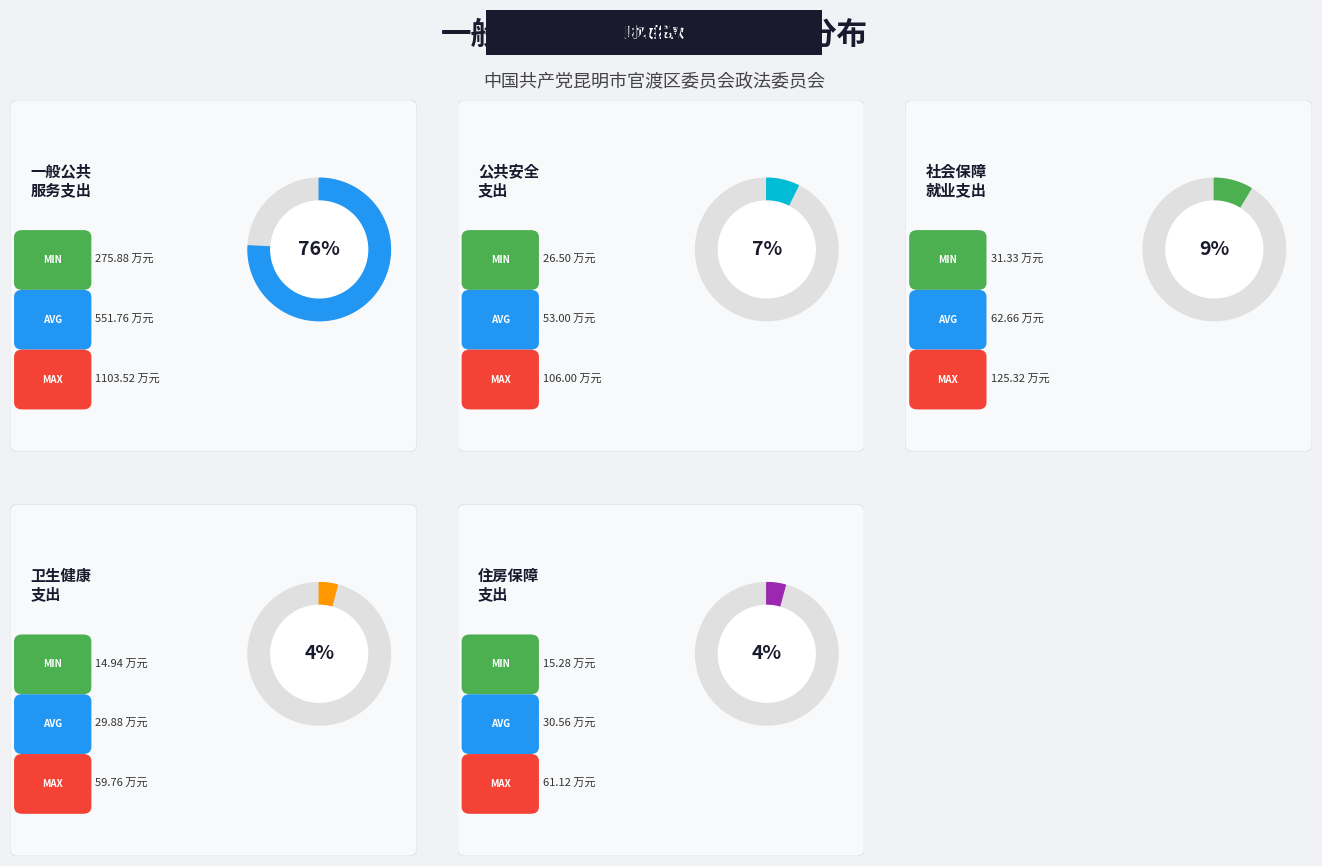

Count the number of slices in the pie.

5